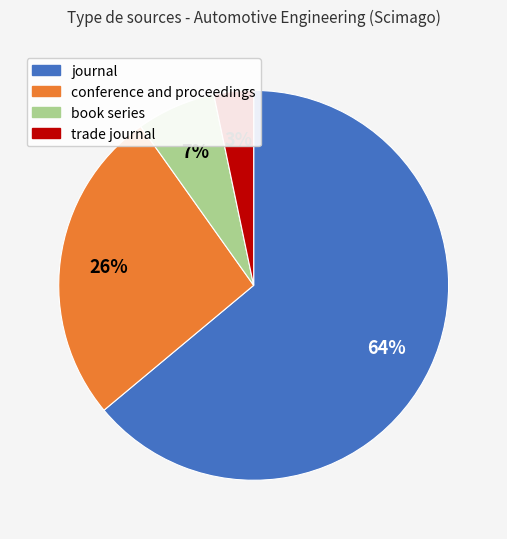

What percentage is the conference and proceedings slice, to the nearest percent?

26%